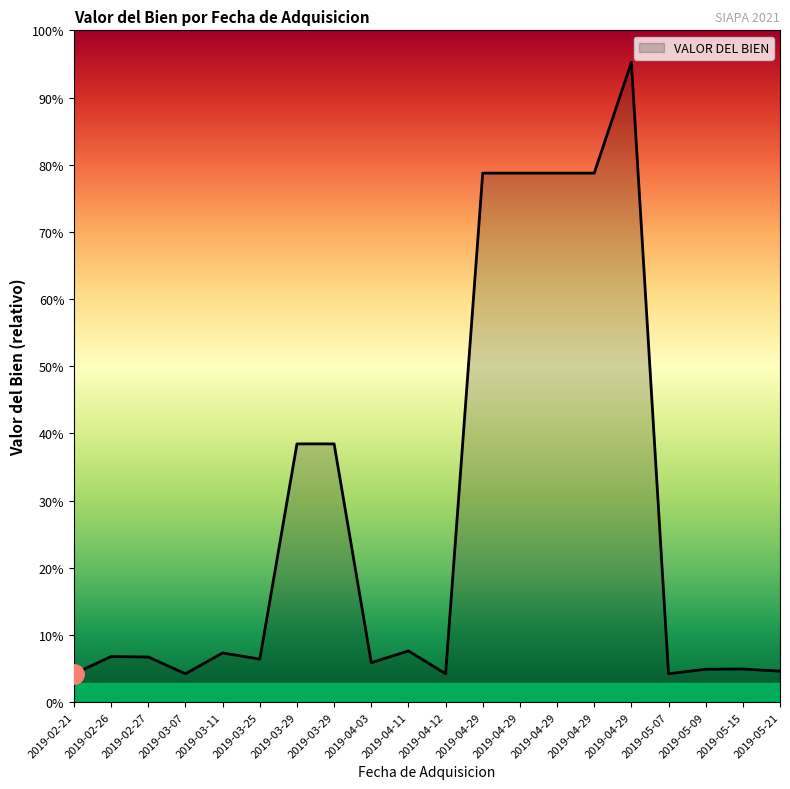

Is this an area chart (filled region under the line)?

Yes